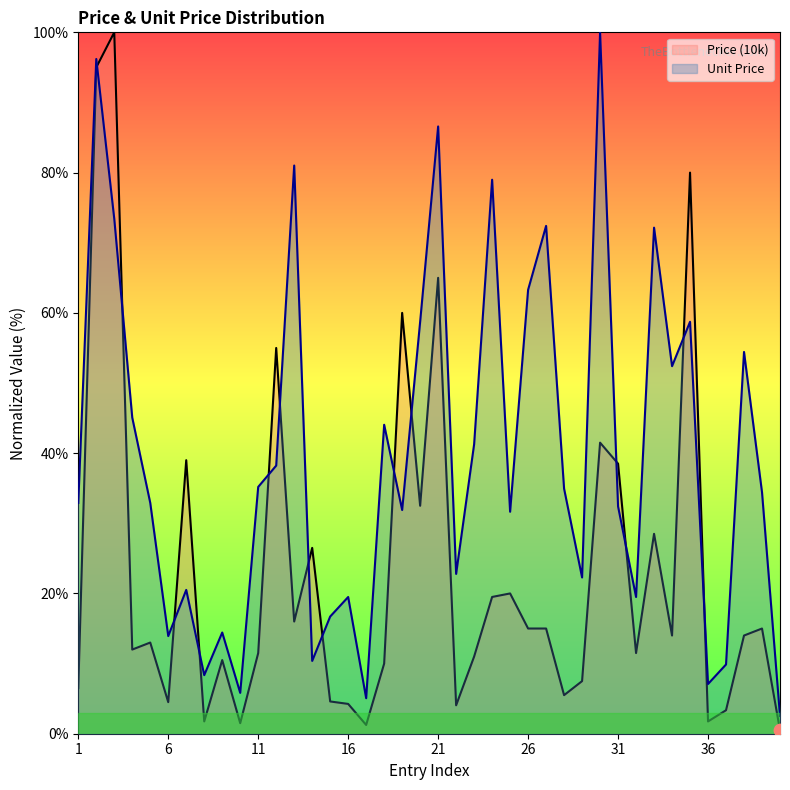

What are all the series names shown in the legend?

Price (10k), Unit Price